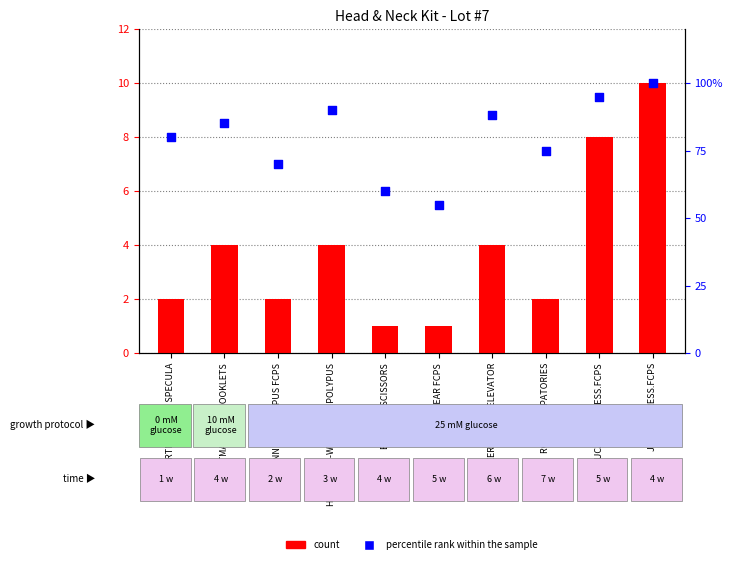

What are all the series names shown in the legend?

count, percentile rank within the sample